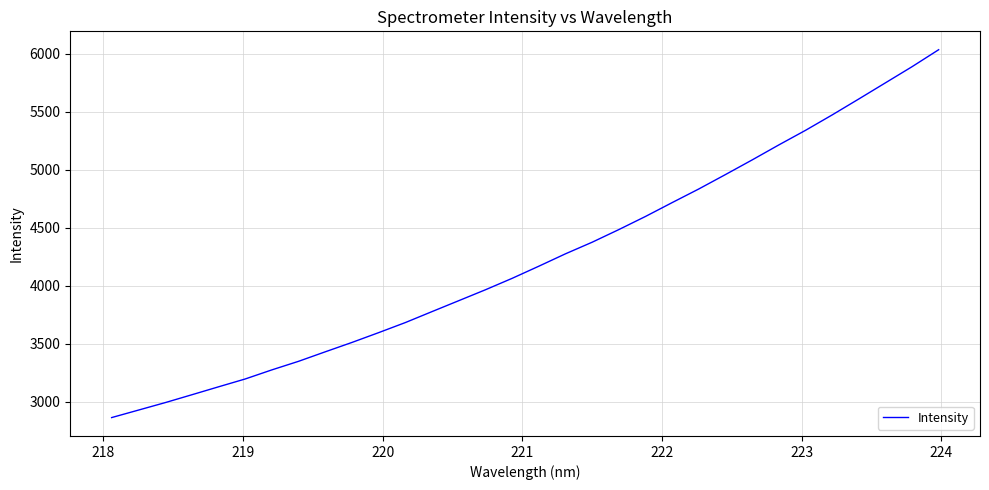

What is the minimum value shown in the chart?

2863.7